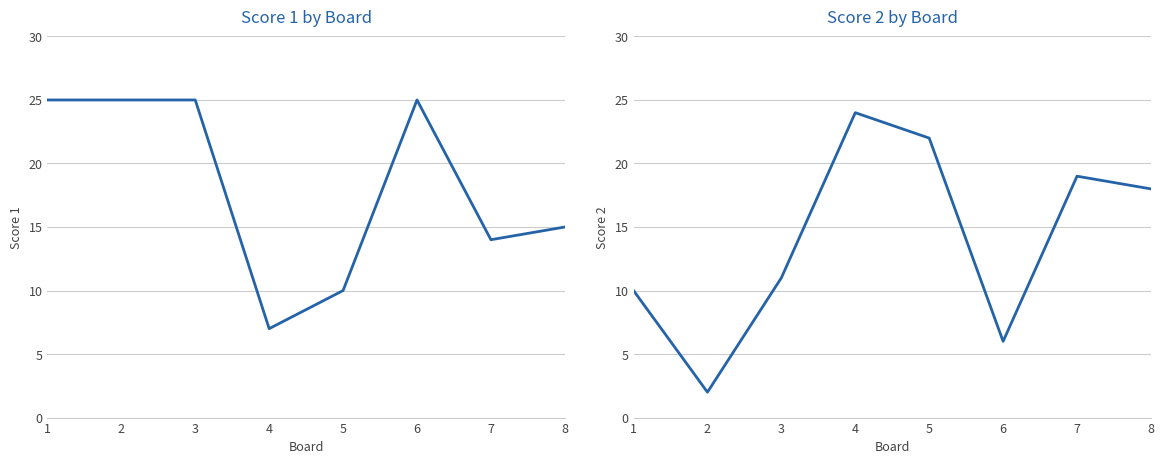

What is the spread (max minus min) of values at 5?

12